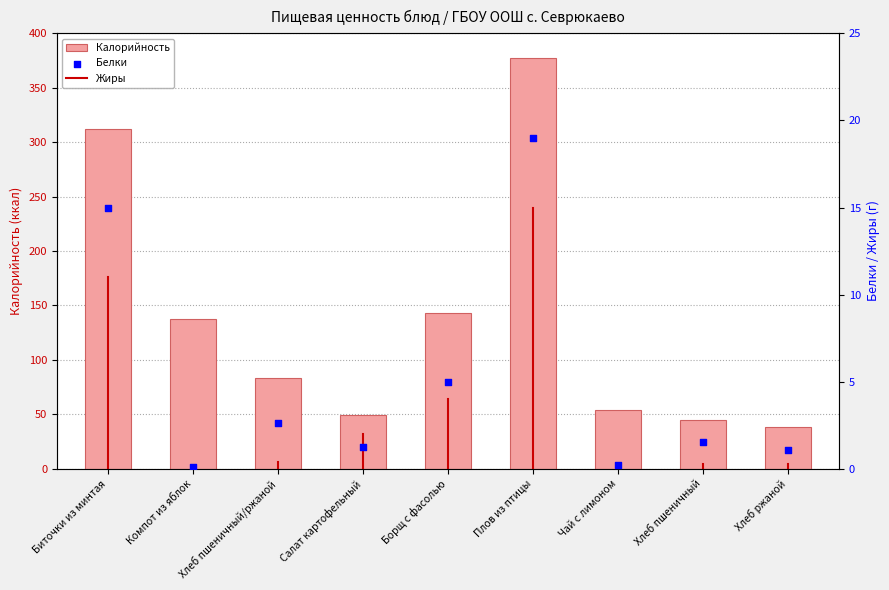

At how many categories does at least one series exceed 204?

2